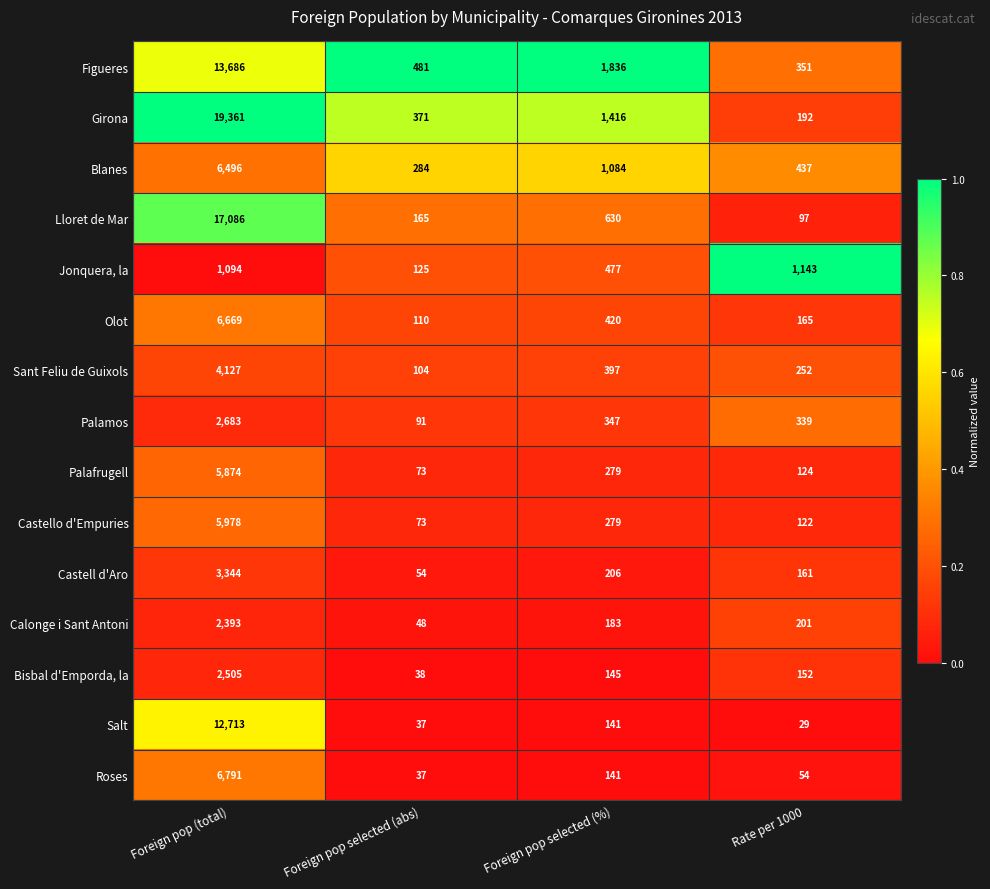

Between Foreign pop (total) and Foreign pop selected (abs), which series saw the biggest shift?

Girona